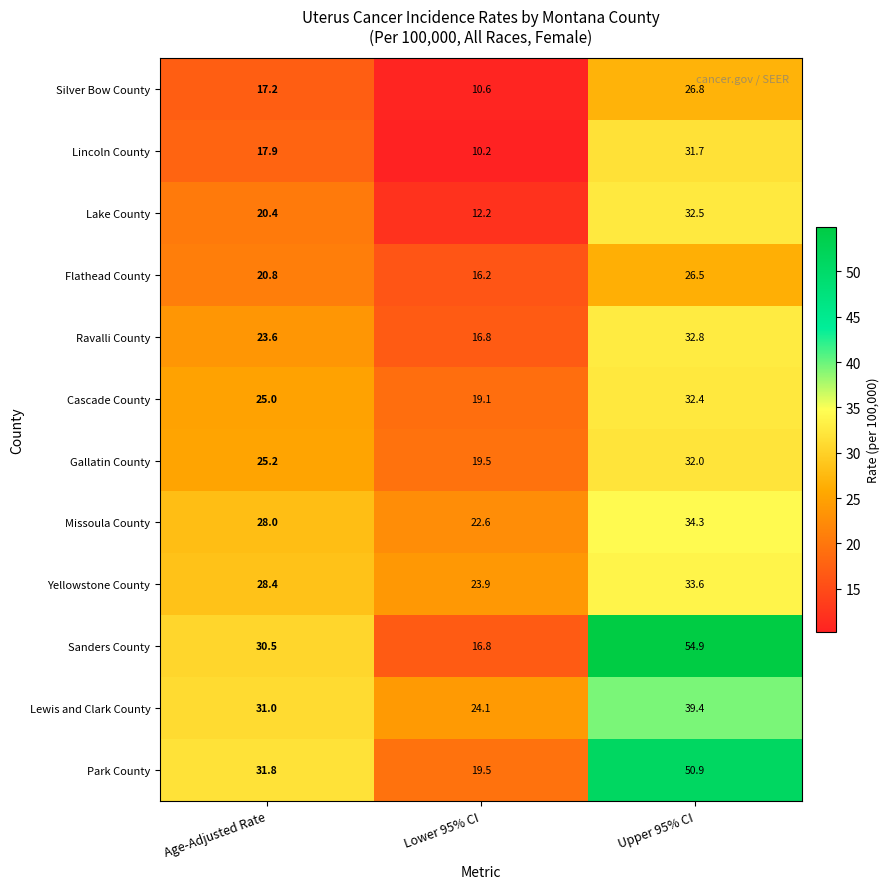

What is the sum of the Park County values at Lower 95% CI and Age-Adjusted Rate?

51.3